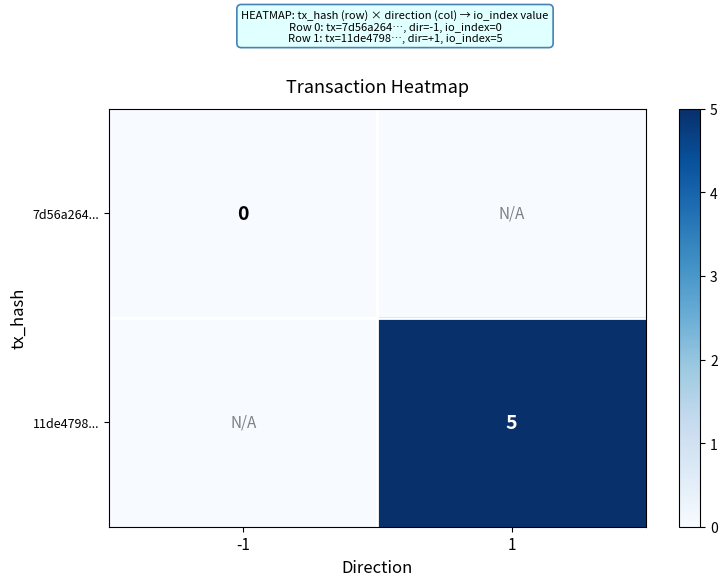

Between -1 and 1, which is larger?

-1